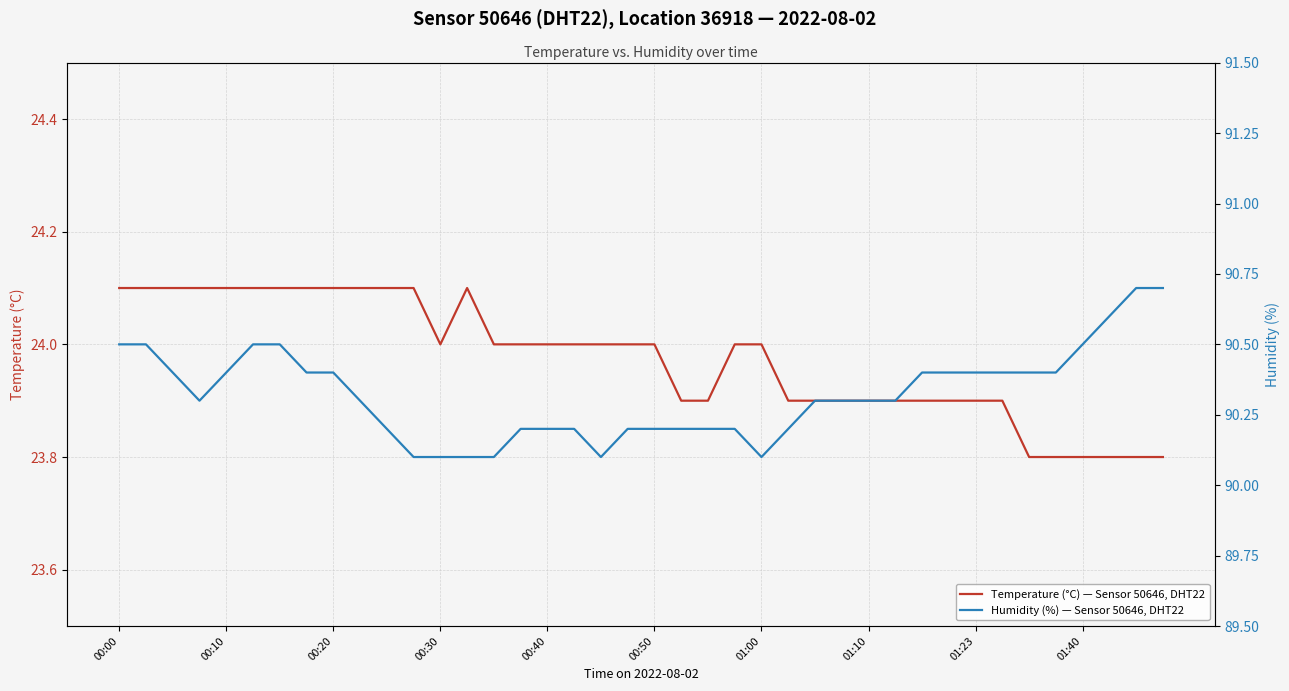

True or false: Temperature (°C) — Sensor 50646, DHT22 and Humidity (%) — Sensor 50646, DHT22 cross at least once.

False